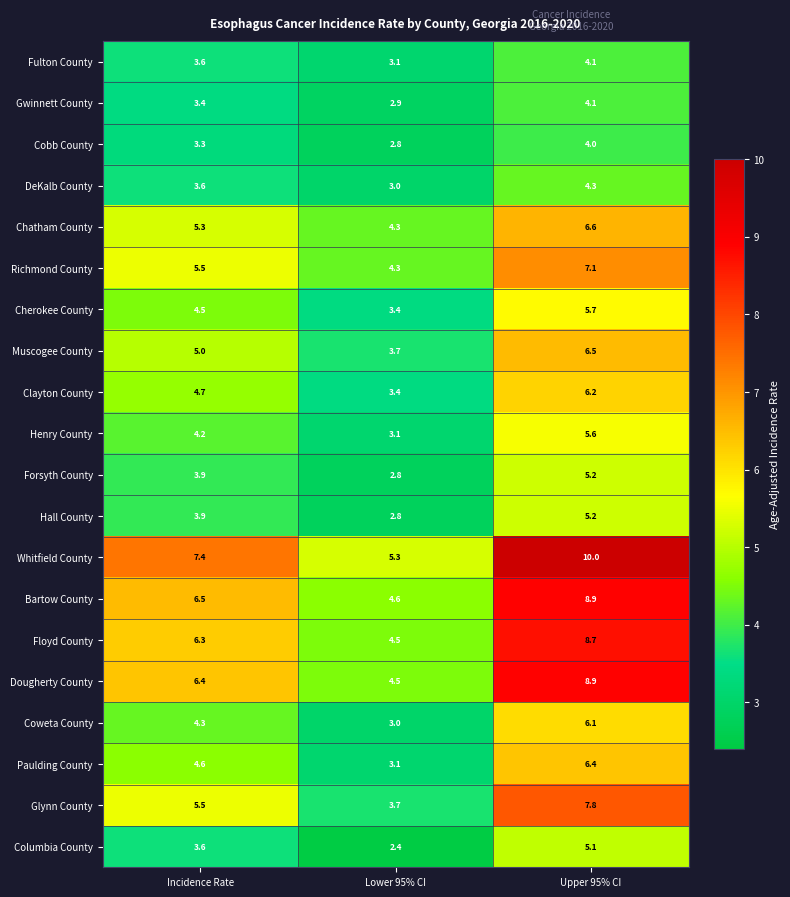

Between Incidence Rate and Lower 95% CI, which series saw the biggest shift?

Whitfield County